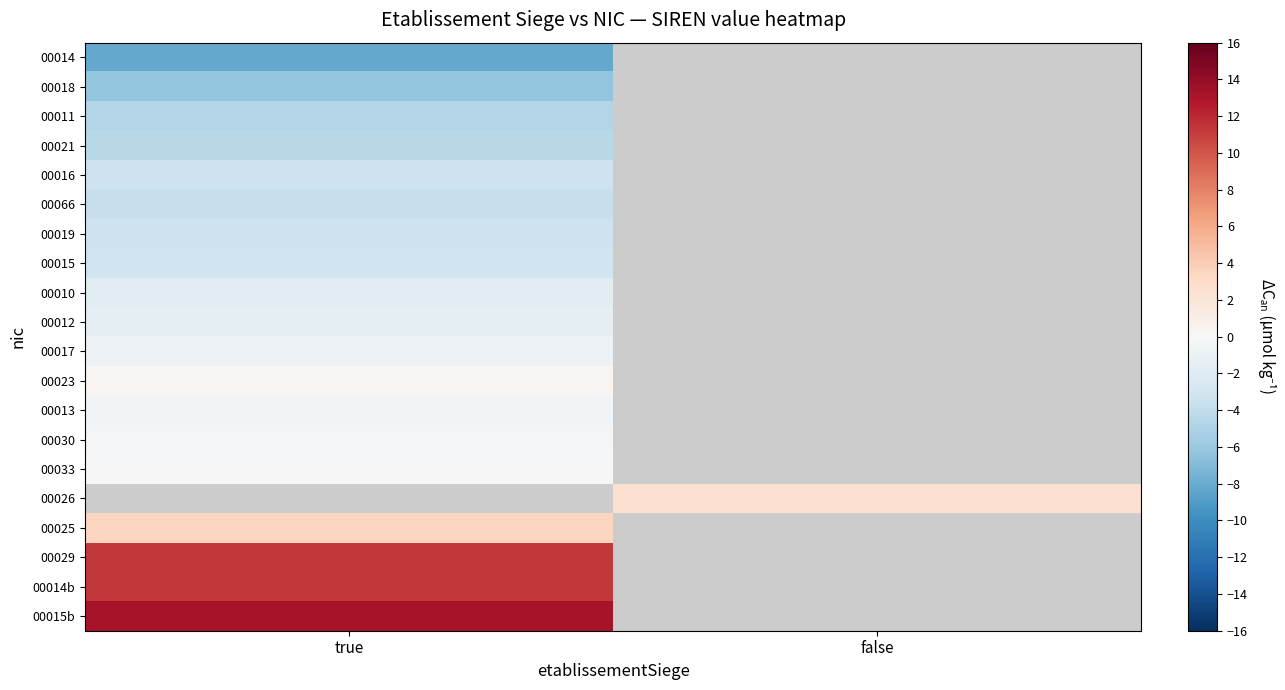

Where is 00012 nearest to the value -1?

true